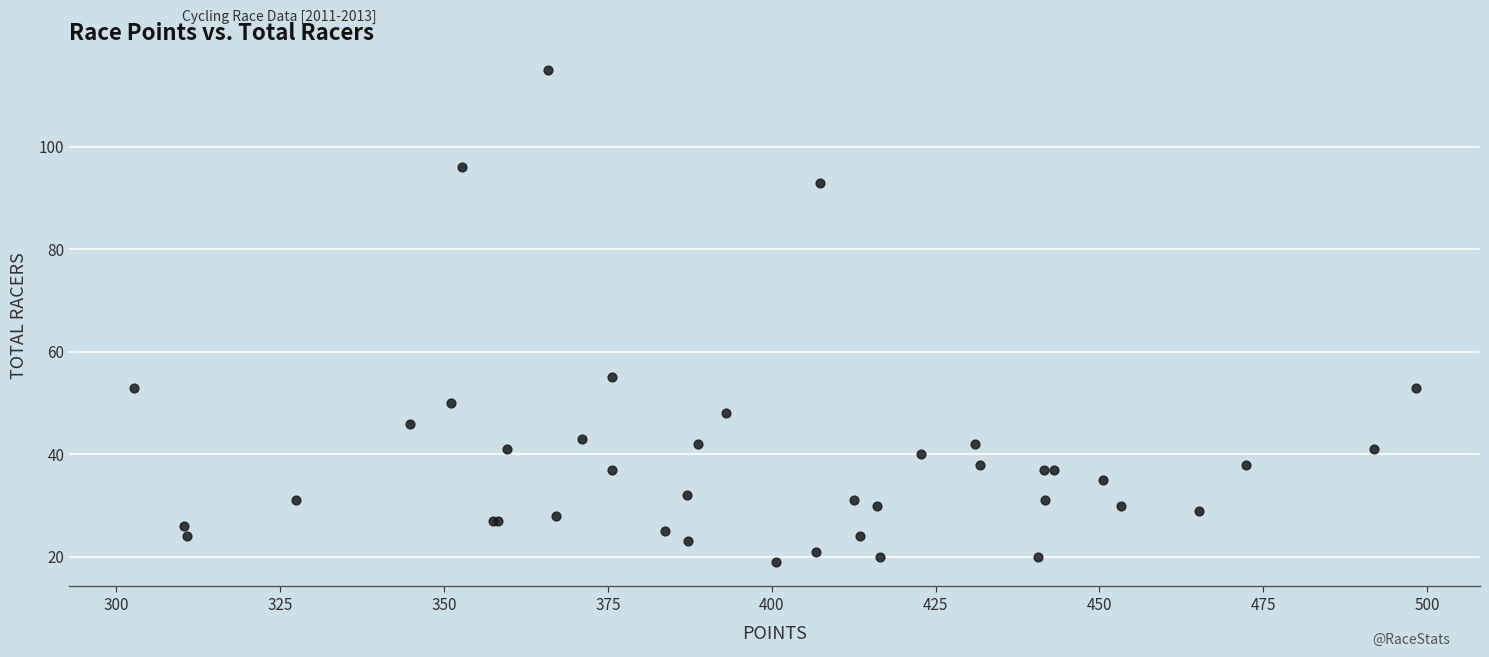

What Y value in the scatter plot is closest to 67?

55